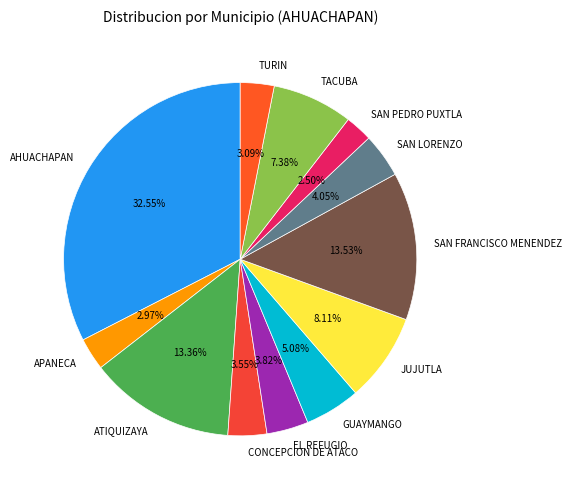

What is the largest slice in the pie chart?

AHUACHAPAN